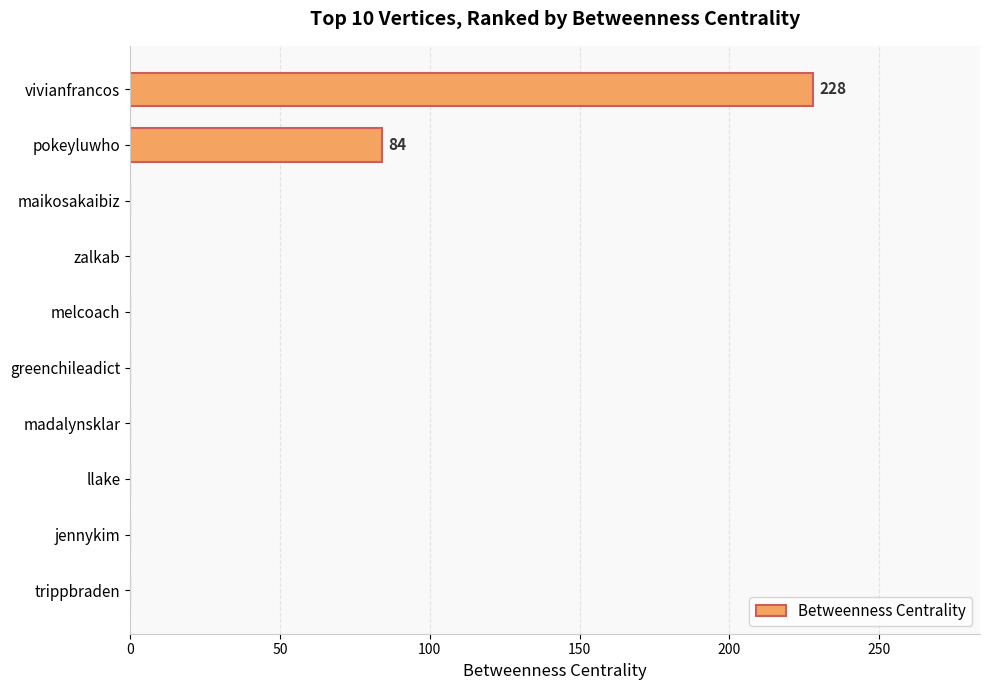

At which label is the value closest to 114?

pokeyluwho